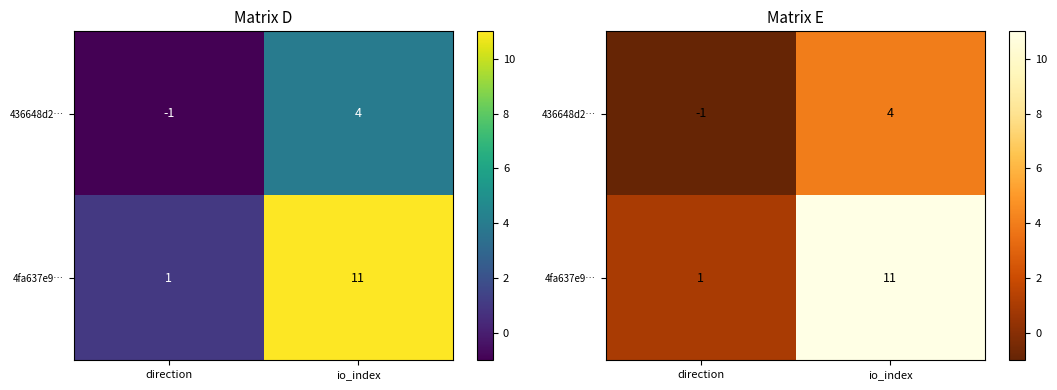

List the series in order of their overall mean, lowest first.

436648d2…, 4fa637e9…